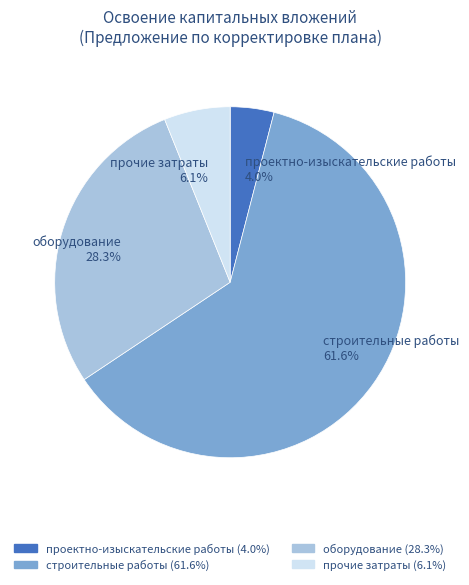

Which category has the smallest portion of the pie?

проектно-изыскательские работы